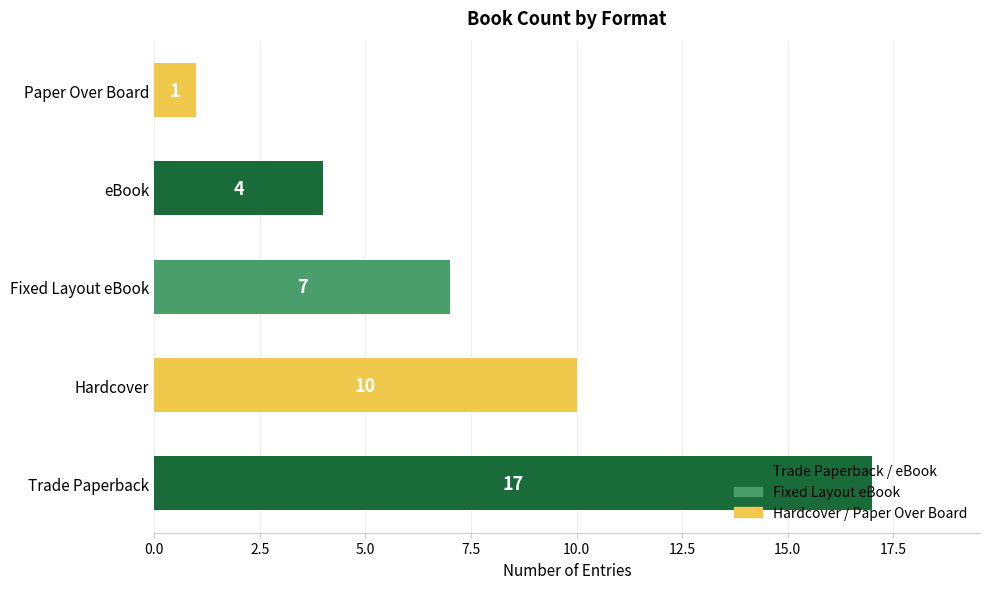

At which category does the chart reach its minimum across all series?

Paper Over Board